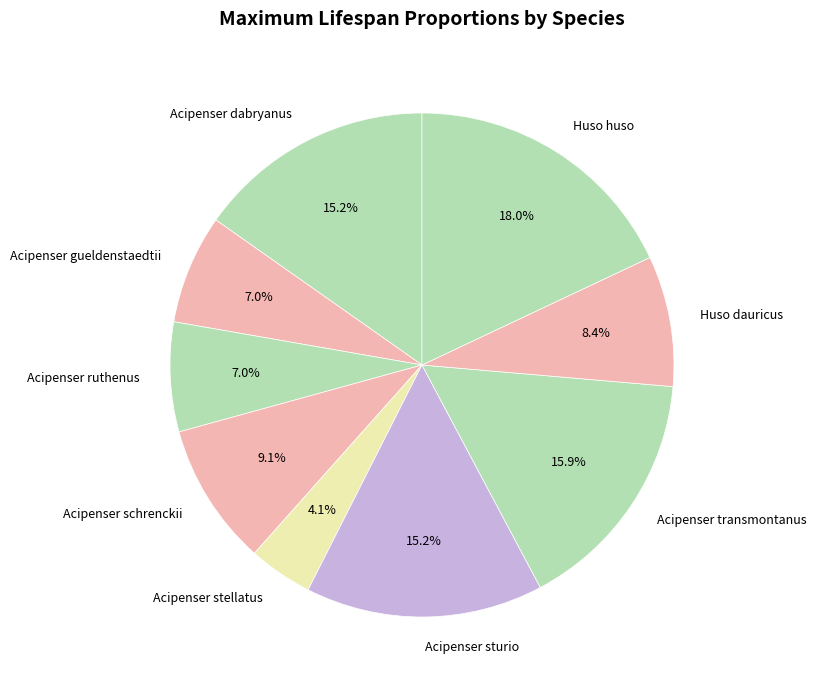

What percentage is the Acipenser dabryanus slice, to the nearest percent?

15%